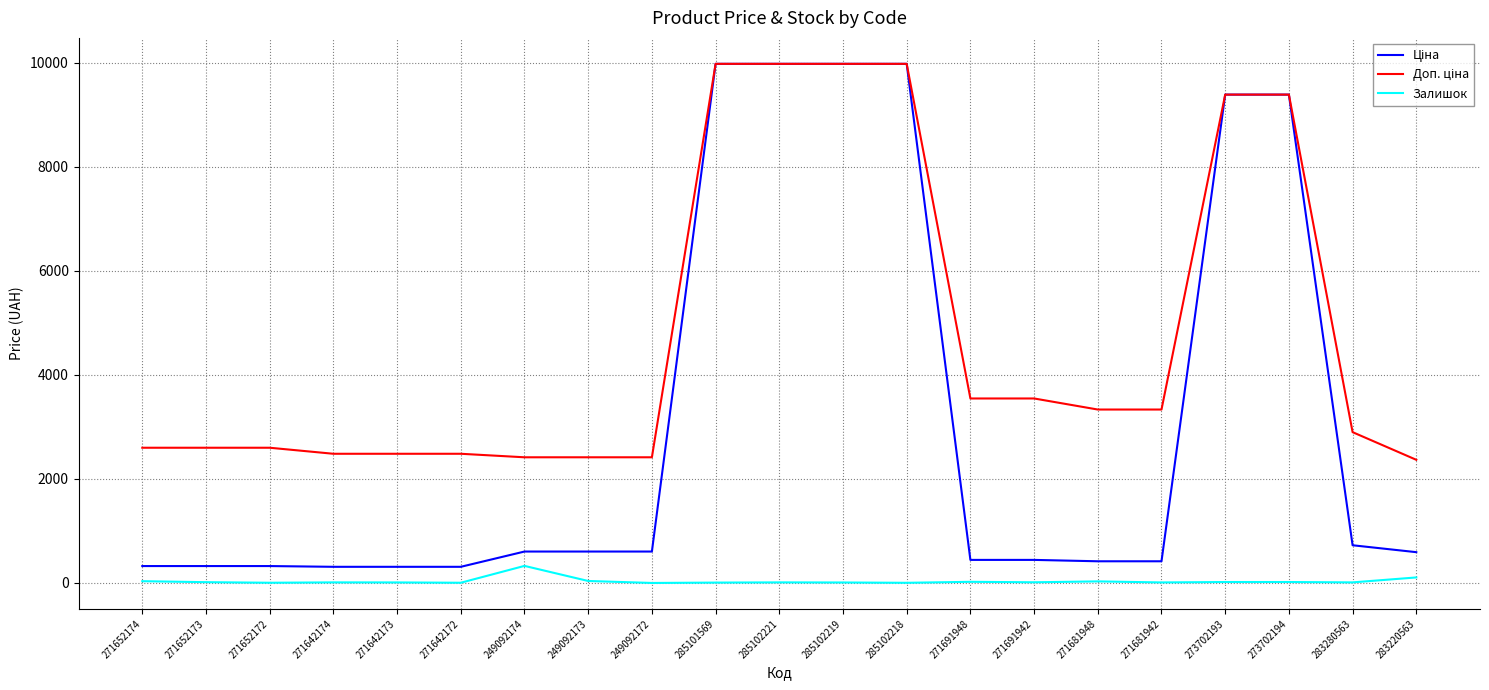

How many lines are shown in the chart?

3